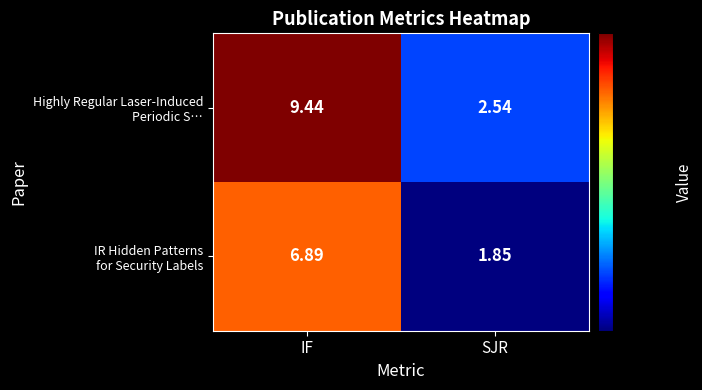

What is the total value across all series at IF?

16.3